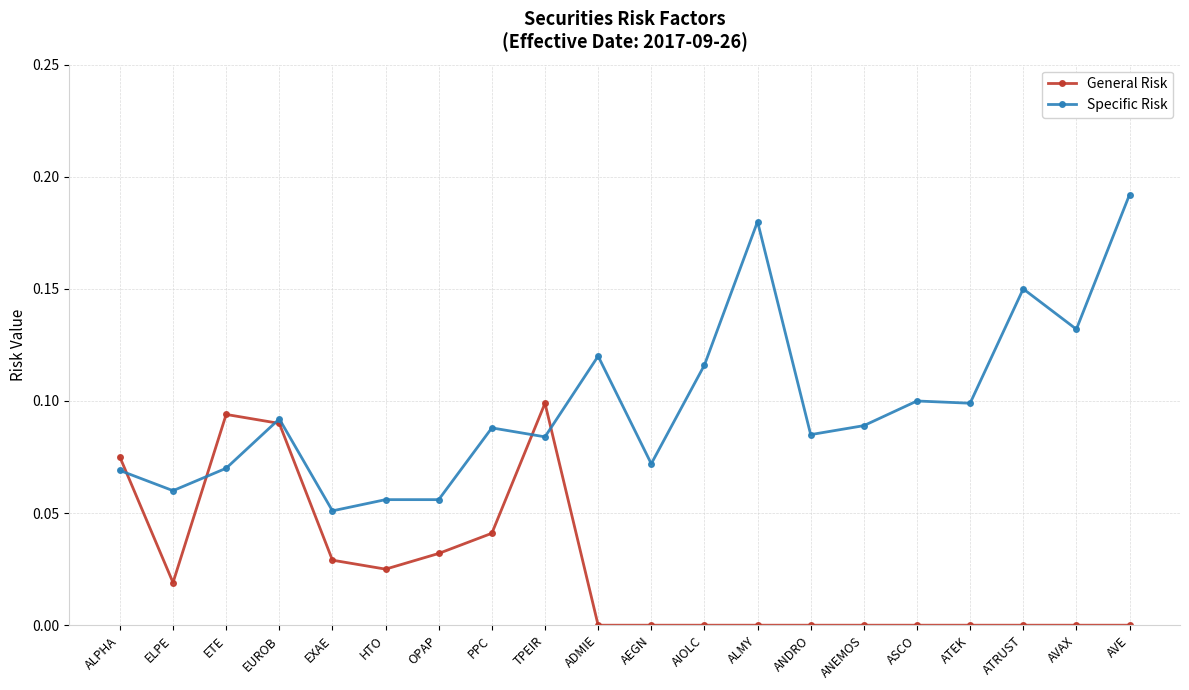

True or false: Specific Risk has more than 0 interior local peaks.

True